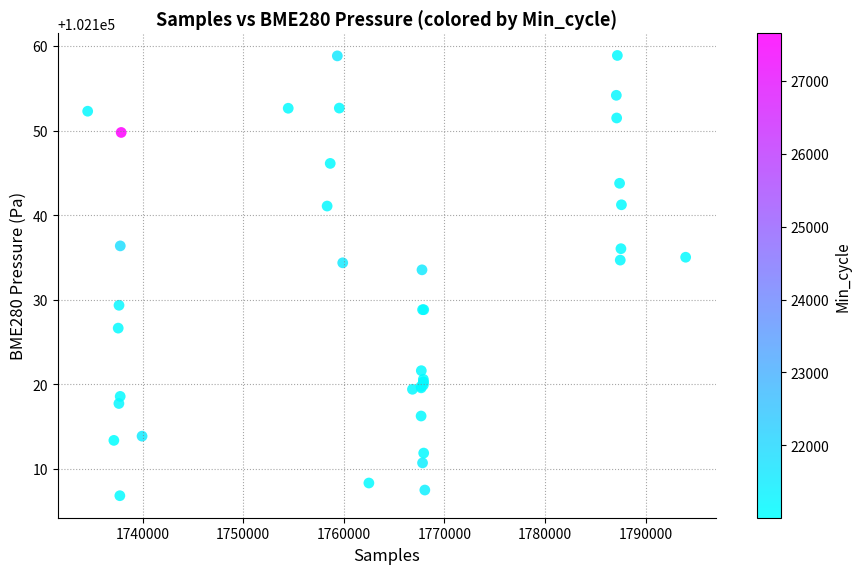

What Y value in the scatter plot is closest to 102132?

102133.6